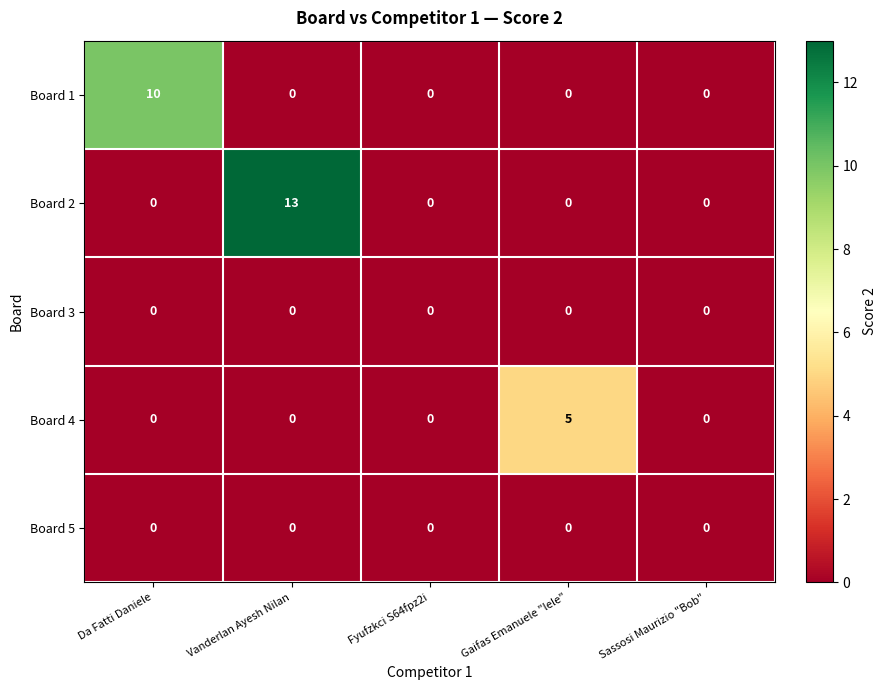

The Board 2 series shows 0 at Da Fatti Daniele. True or false?

True